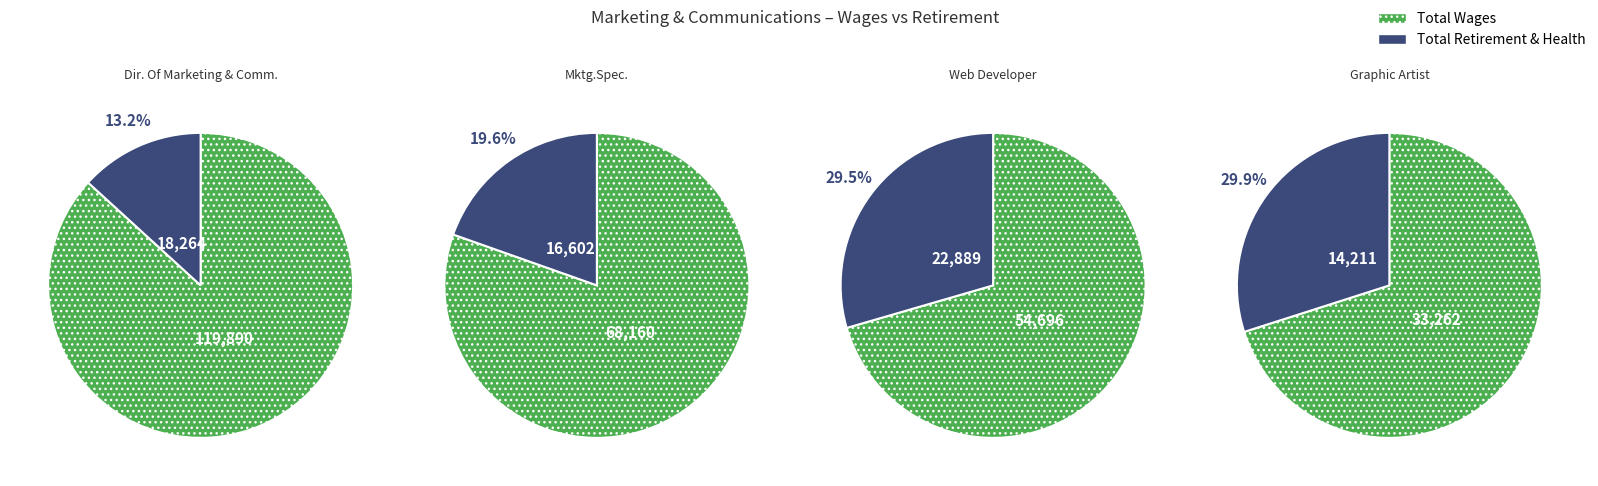

What is the smallest slice in the pie chart?

Graphic Artist